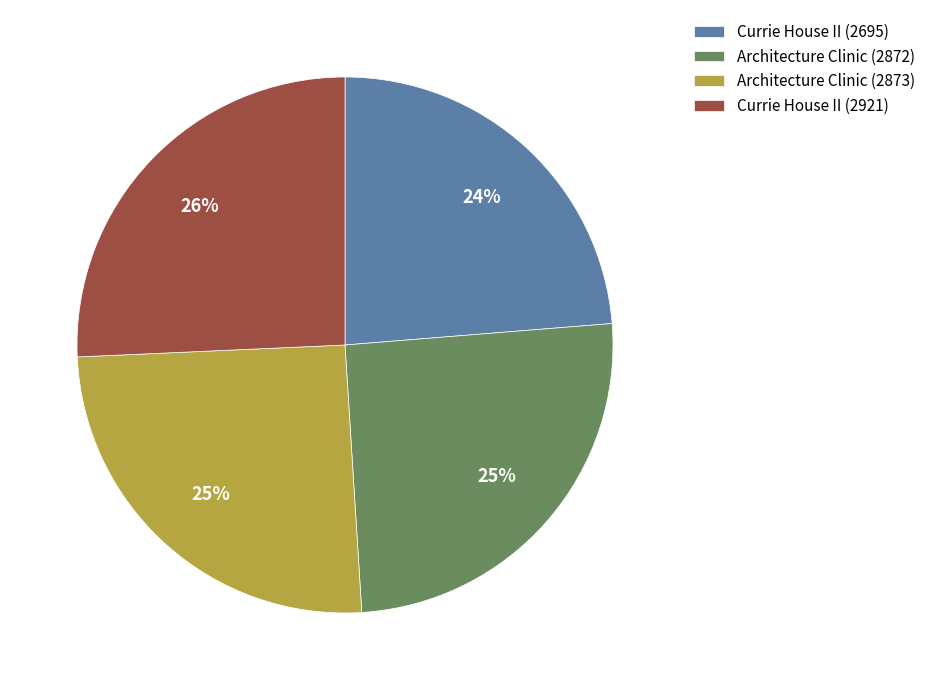

Which slice is the smallest?

Currie House II (2695)